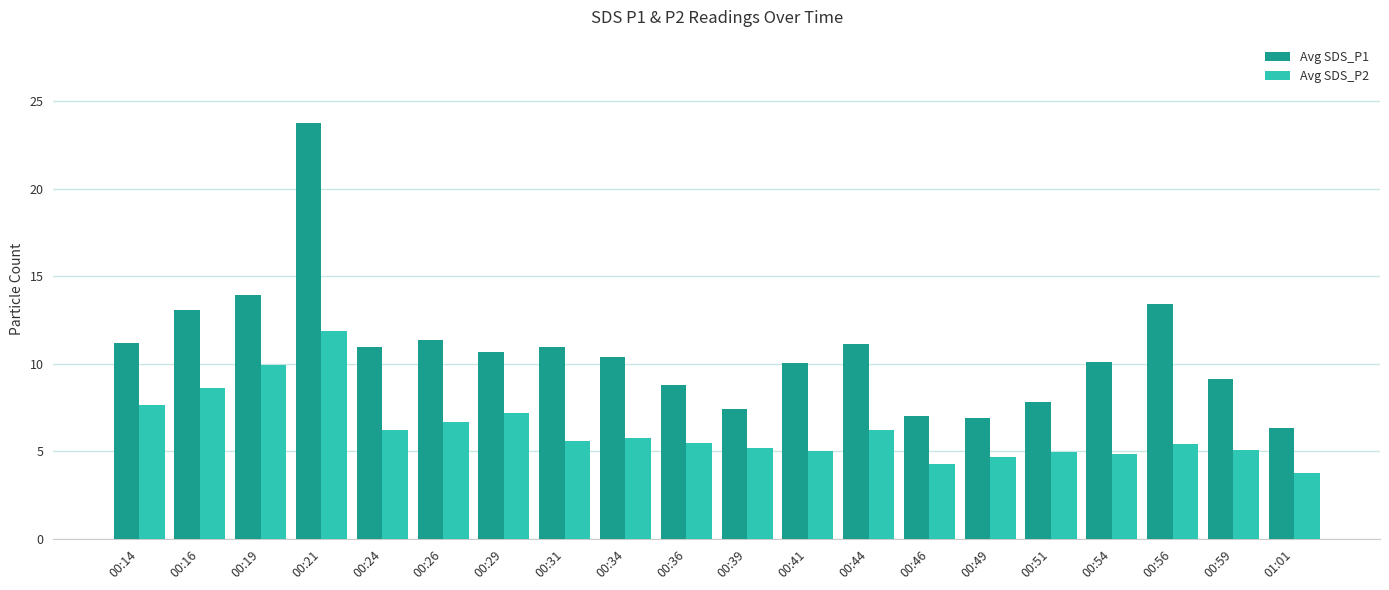

Count the number of categories in the chart.

20